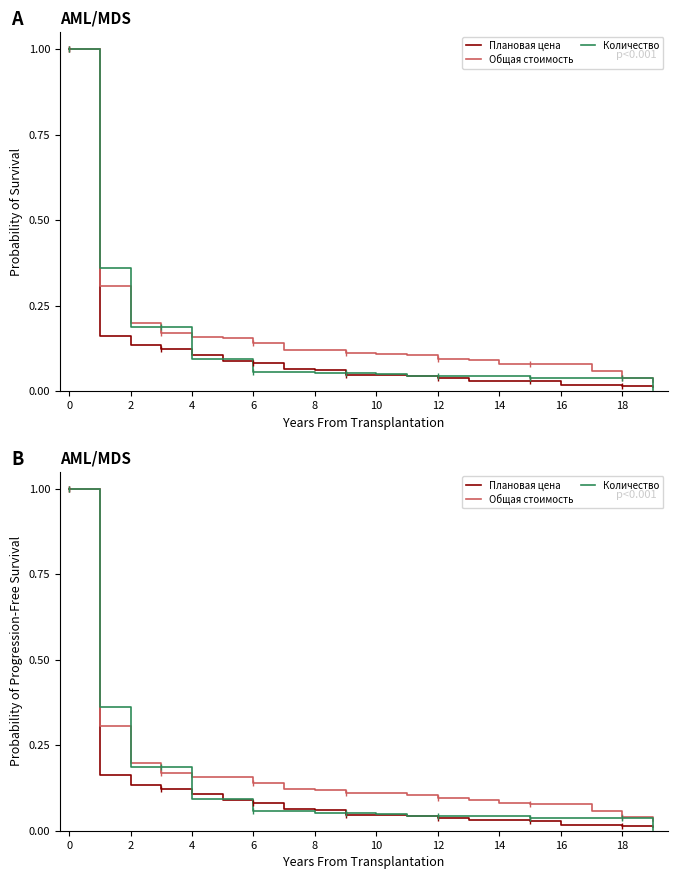

What is the difference between the maximum and second lowest values in the Общая стоимость series?

1.0